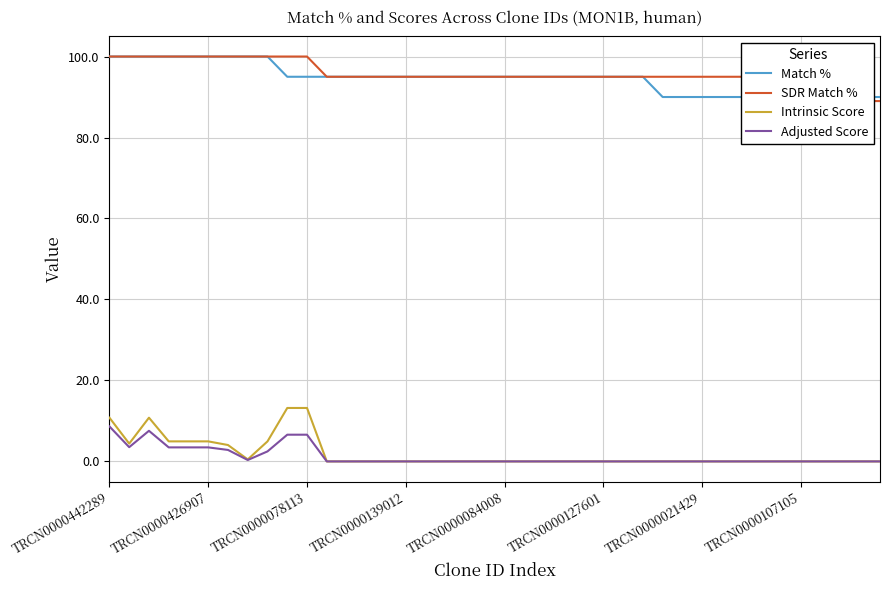

The value of Intrinsic Score at TRCN0000127601 is 0.0. True or false?

True